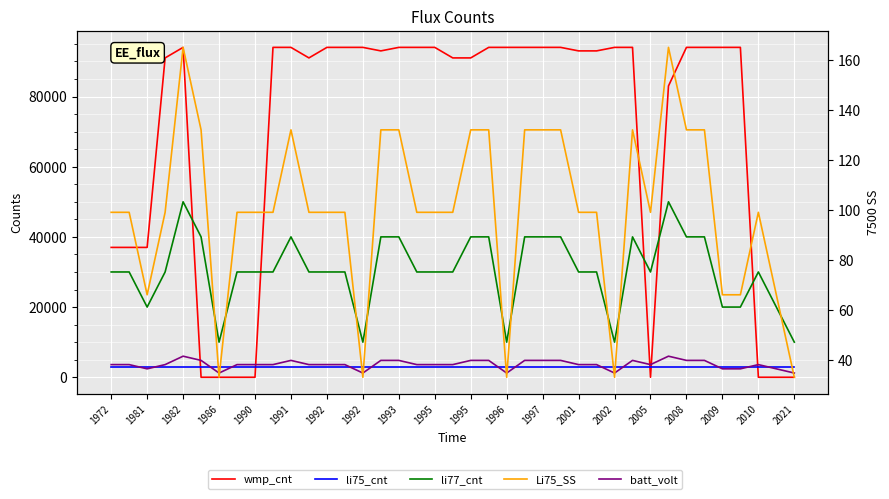

What is the sum of the li77_cnt values at 1995 and 2001?

70000.0